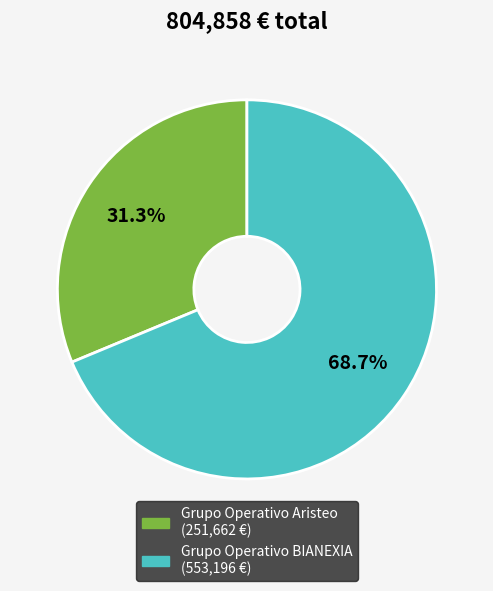

Count the number of slices in the pie.

2